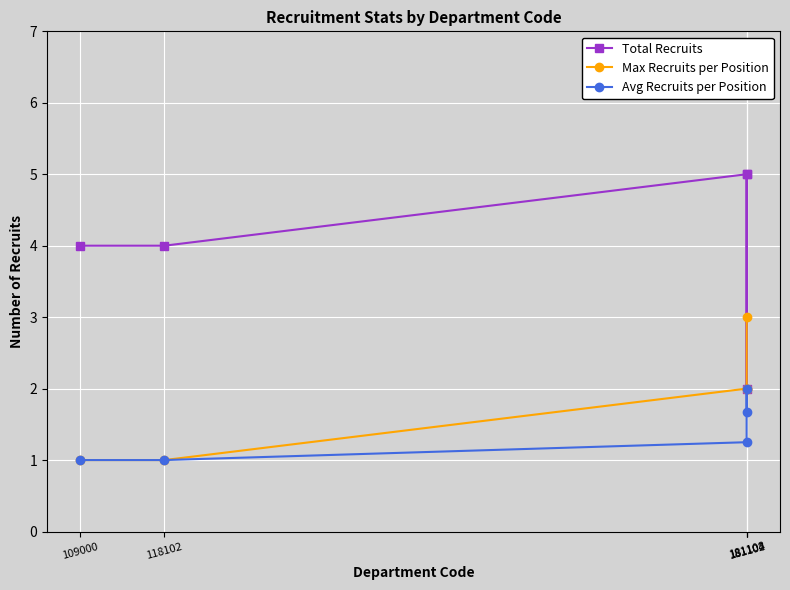

What is the greatest value displayed?

5.0